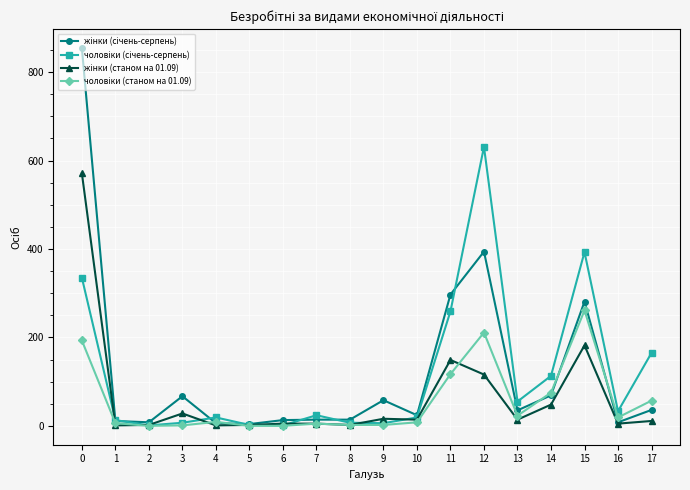

What is the maximum value shown in the chart?

854